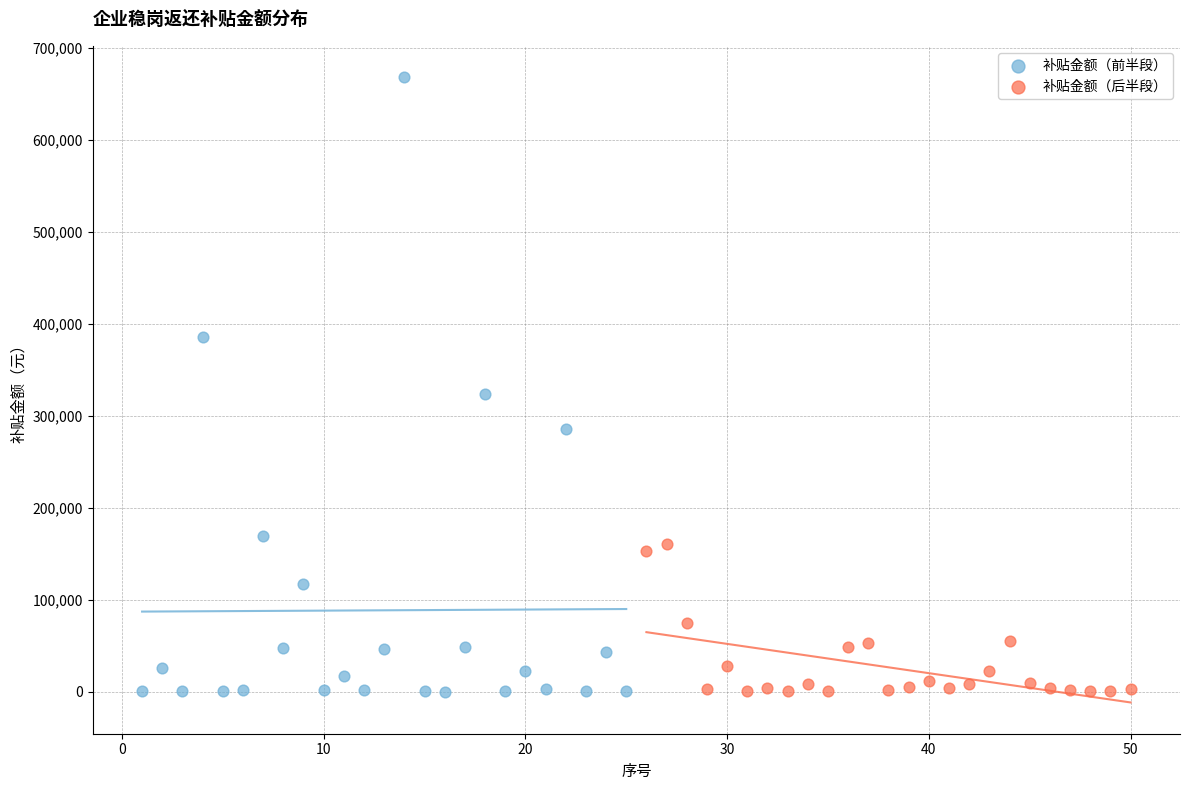

What are all the series names shown in the legend?

补贴金额（前半段）, 补贴金额（后半段）